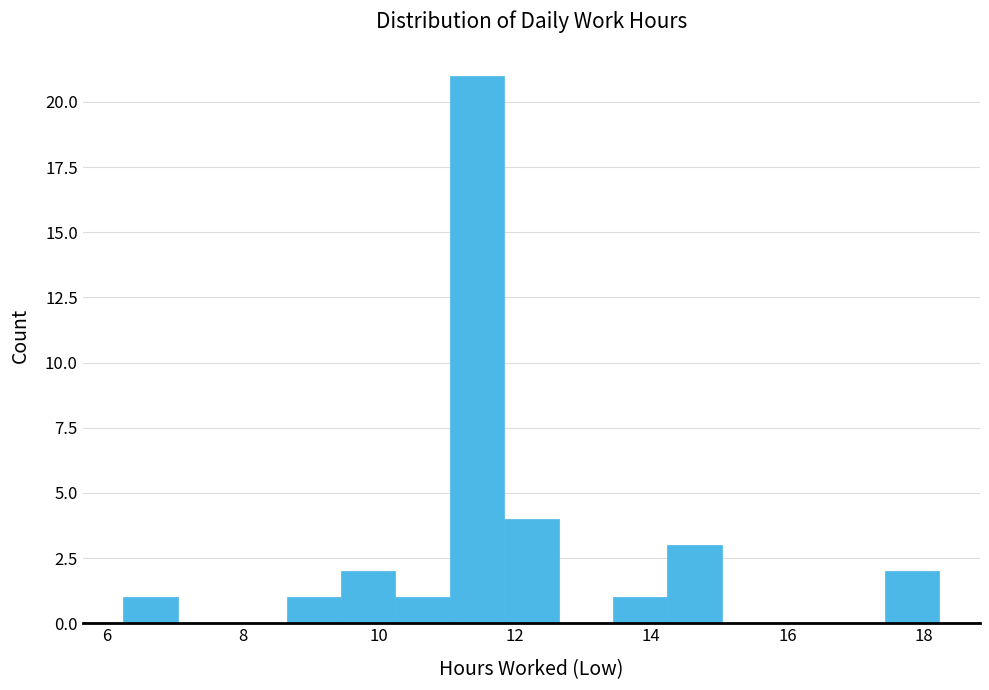

Read against the x-axis, roughly where is the centre of the tallest bar?

11.4